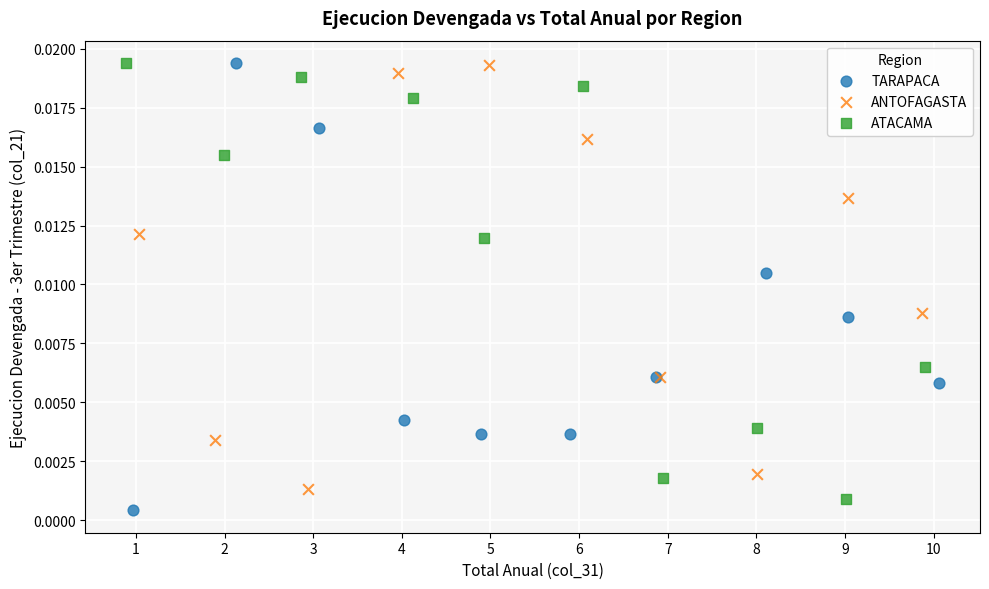

Which series has the widest spread of Y values?

TARAPACA